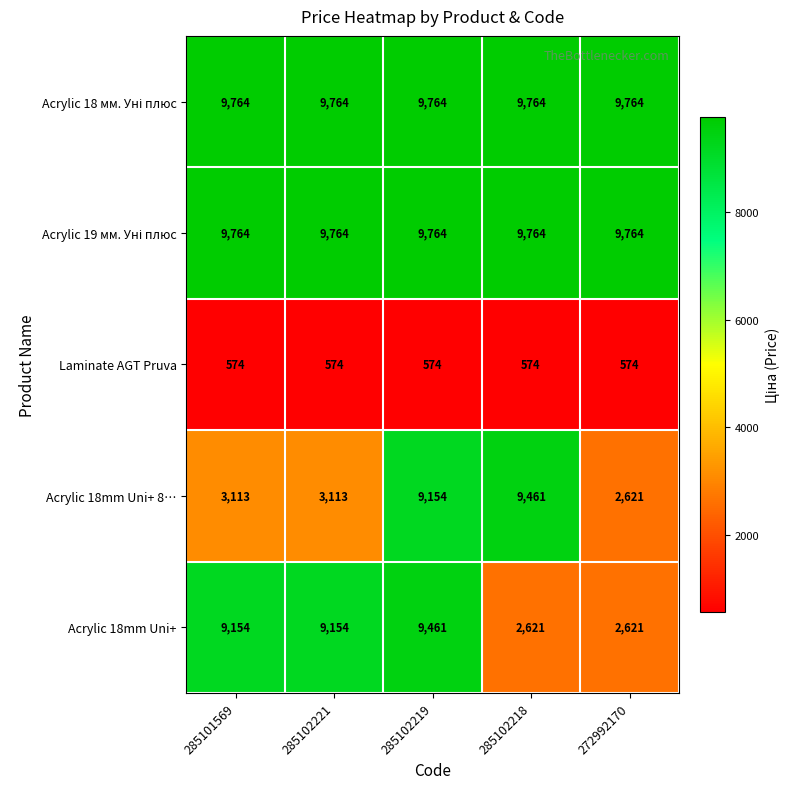

Is it true that Acrylic 18mm Uni+ equals 2621 at 285102218?

True